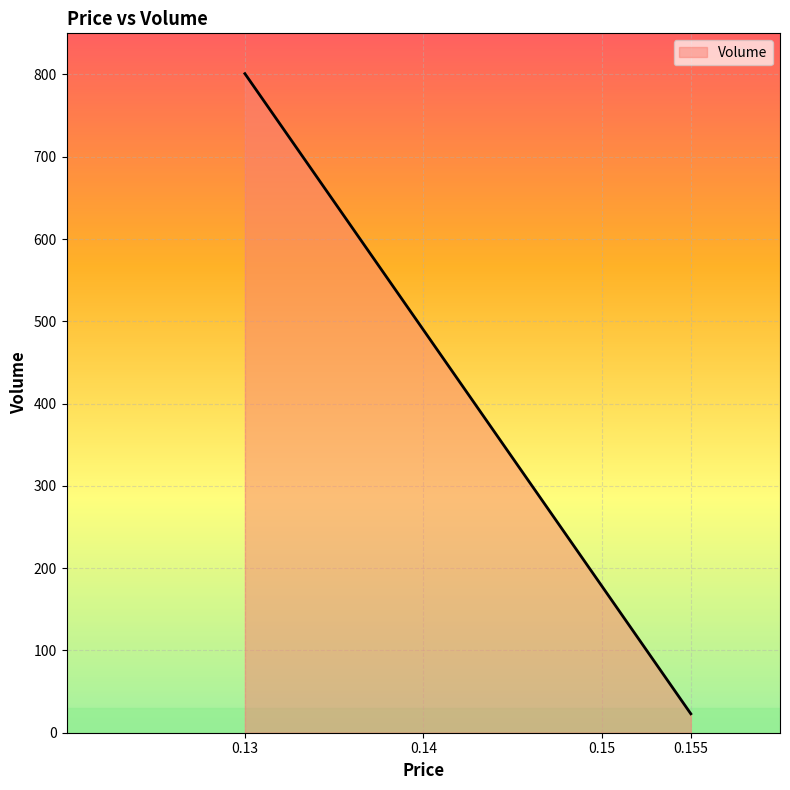

What is the difference between the maximum and minimum values?

778.0